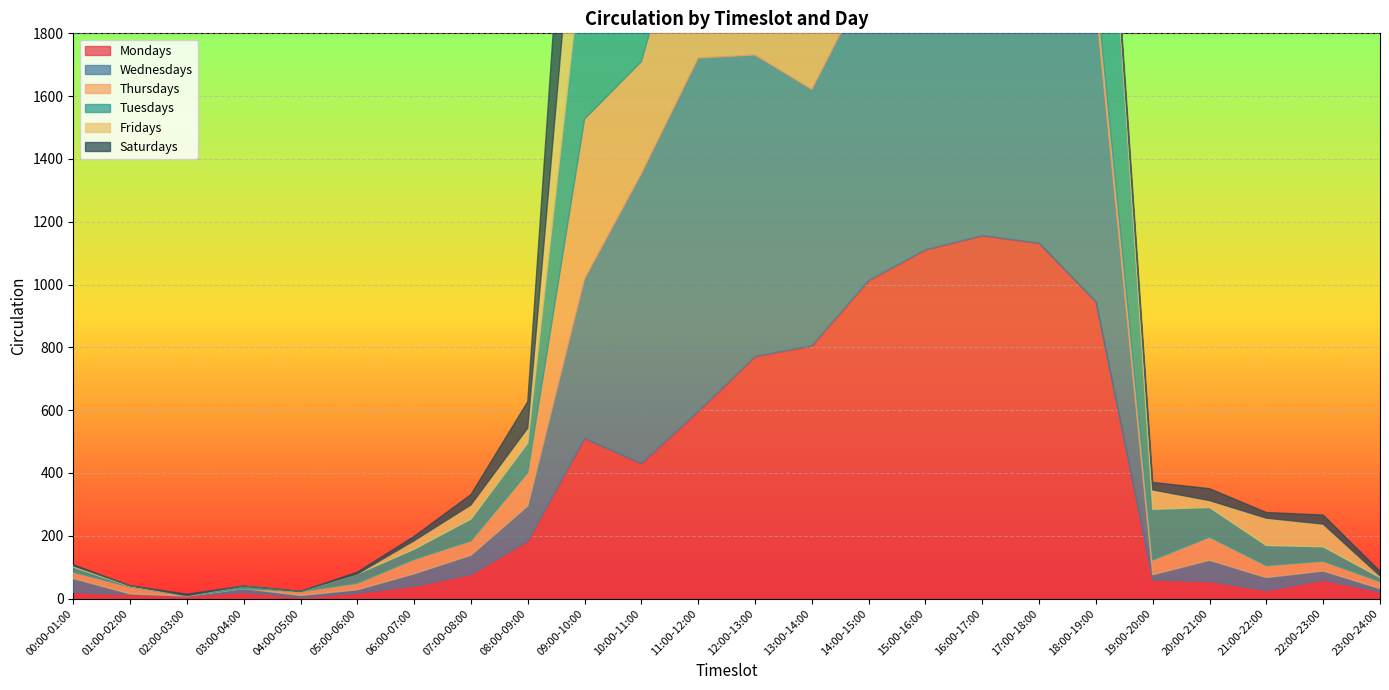

True or false: Mondays and Fridays cross at least once.

True